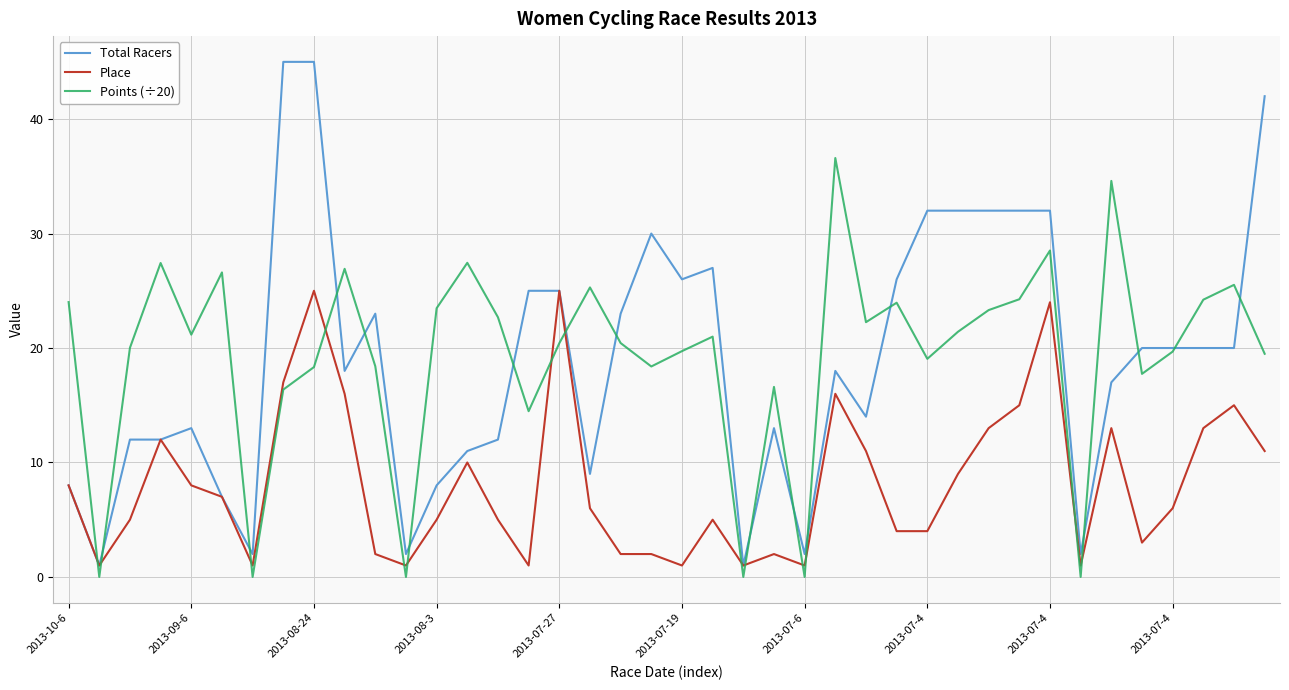

List the series in order of their peak value, highest first.

Total Racers, Points (÷20), Place